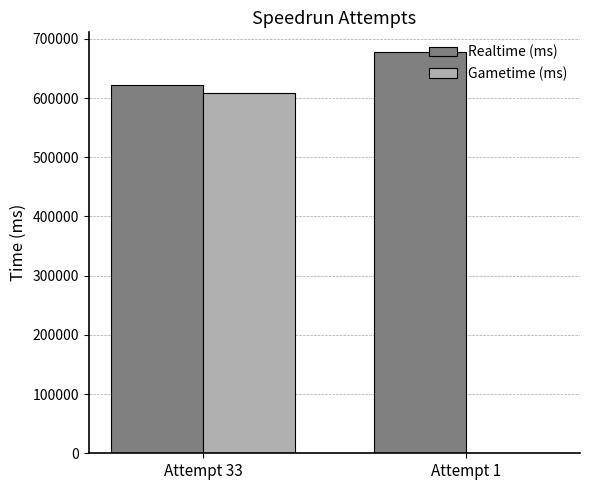

What are all the series names shown in the legend?

Realtime (ms), Gametime (ms)